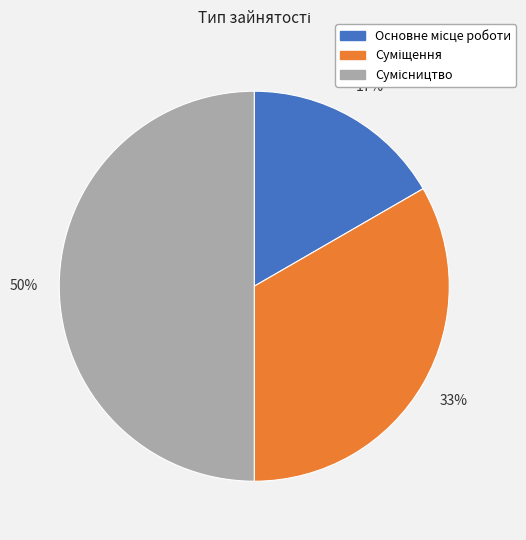

To the nearest percent, what is the difference between the largest and smallest slice percentages?

33%